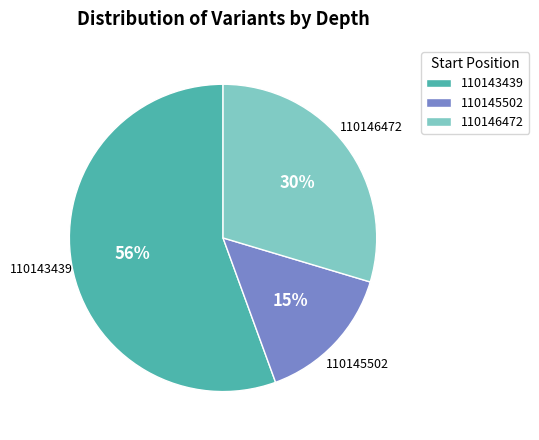

To the nearest percent, what is the combined percentage of 110143439 and 110146472?

85%